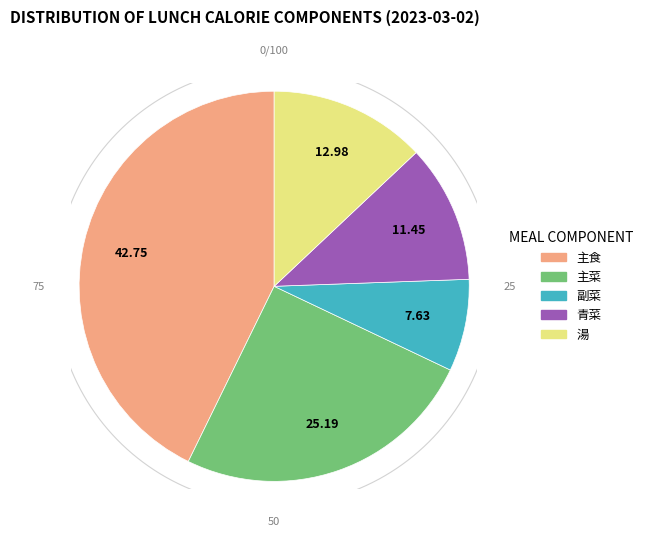

To the nearest percent, what is the difference between the largest and smallest slice percentages?

35%